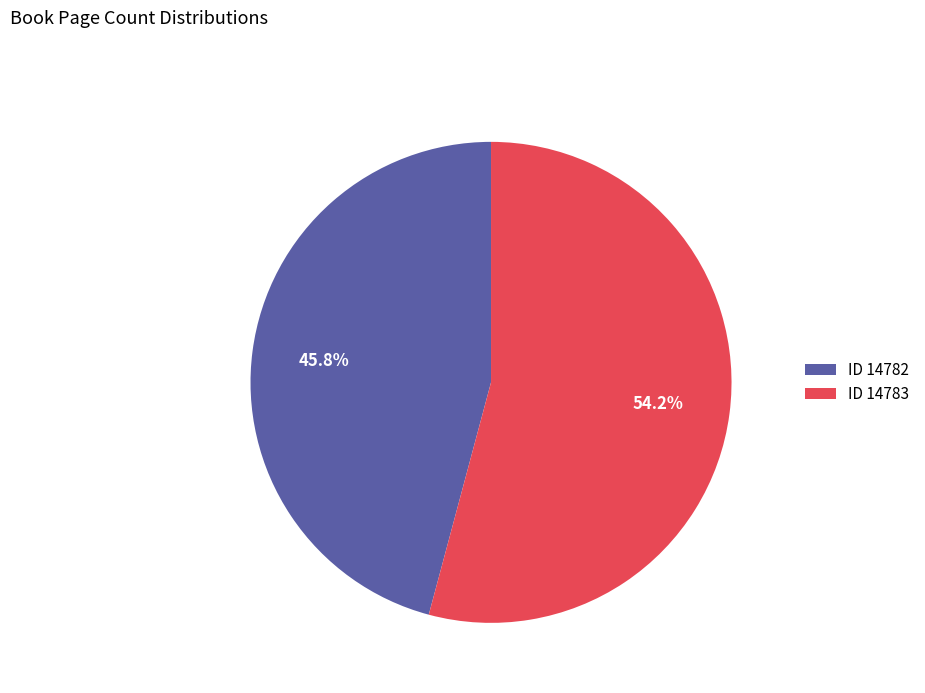

Combined, do ID 14783 and ID 14782 account for over 50%?

Yes